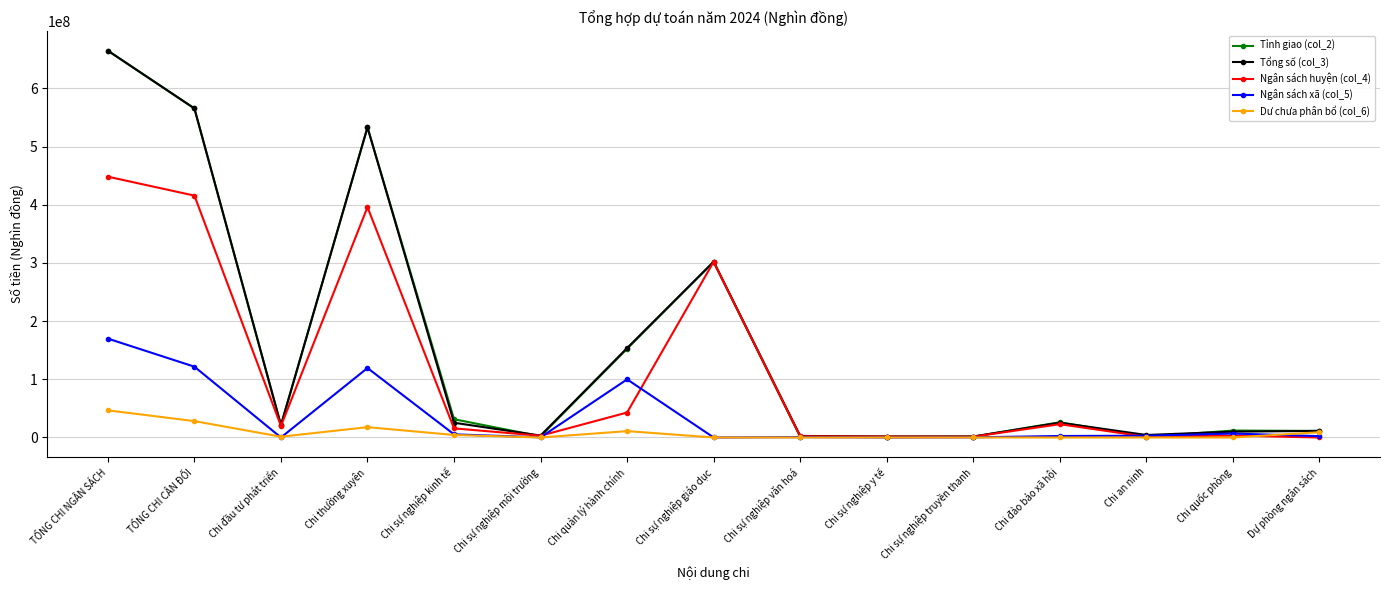

What is the greatest value displayed?

664800000